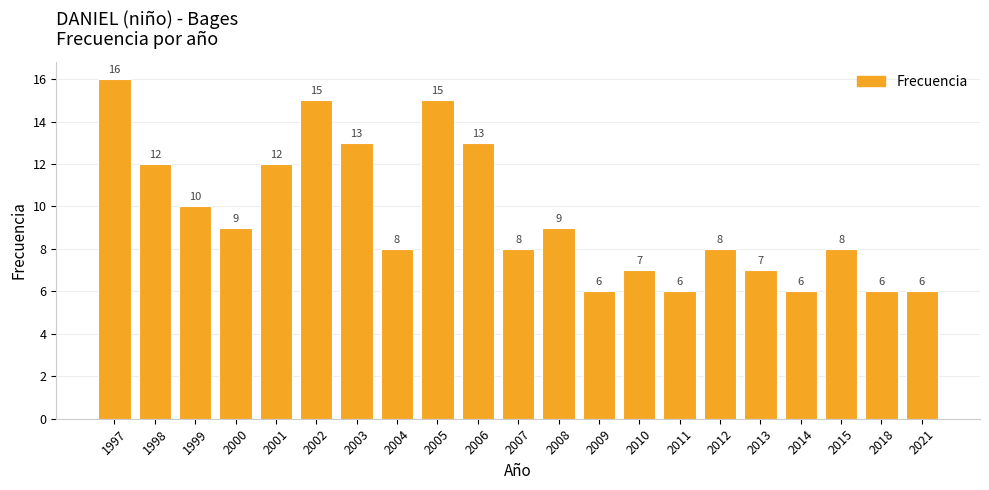

What is the difference between the second highest and second lowest values?

9